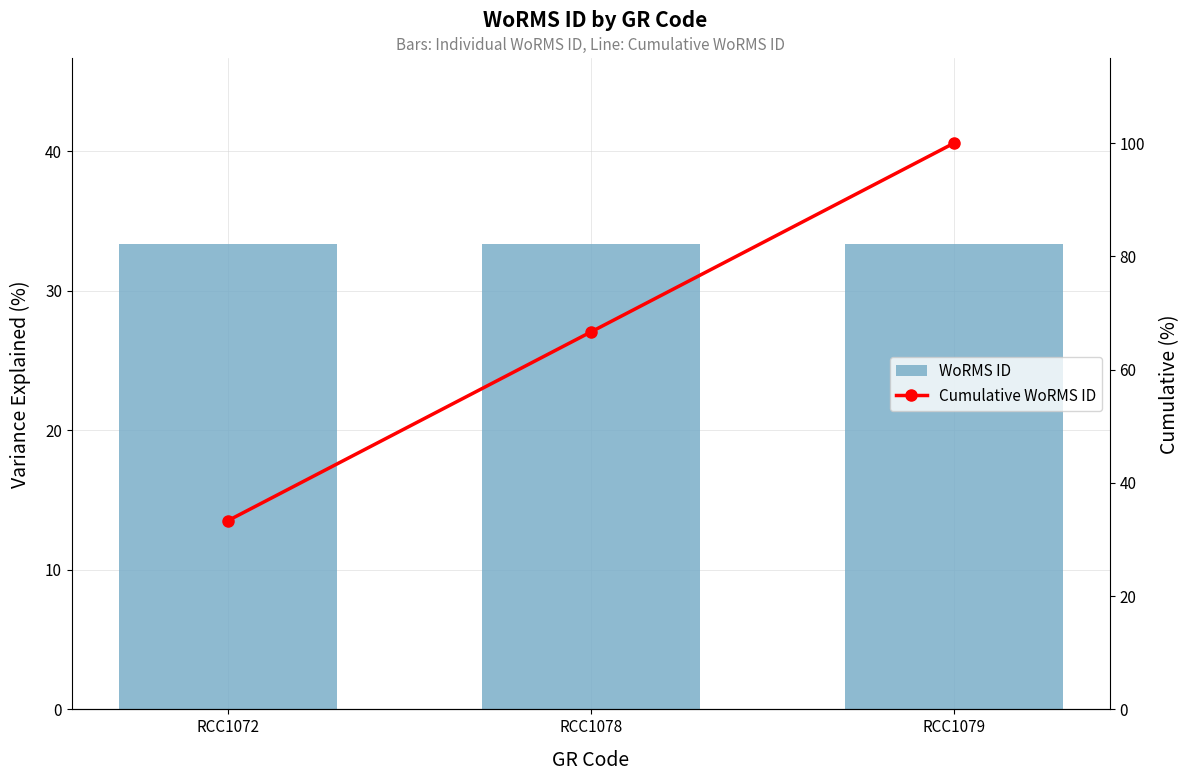

At which category does the chart reach its minimum across all series?

RCC1072